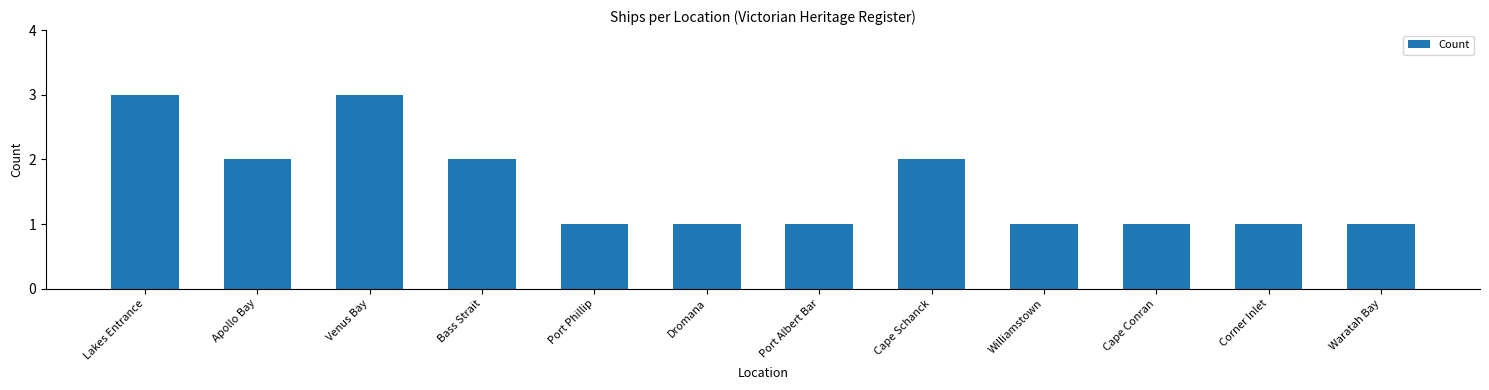

What is the approximate value at Lakes Entrance?

3